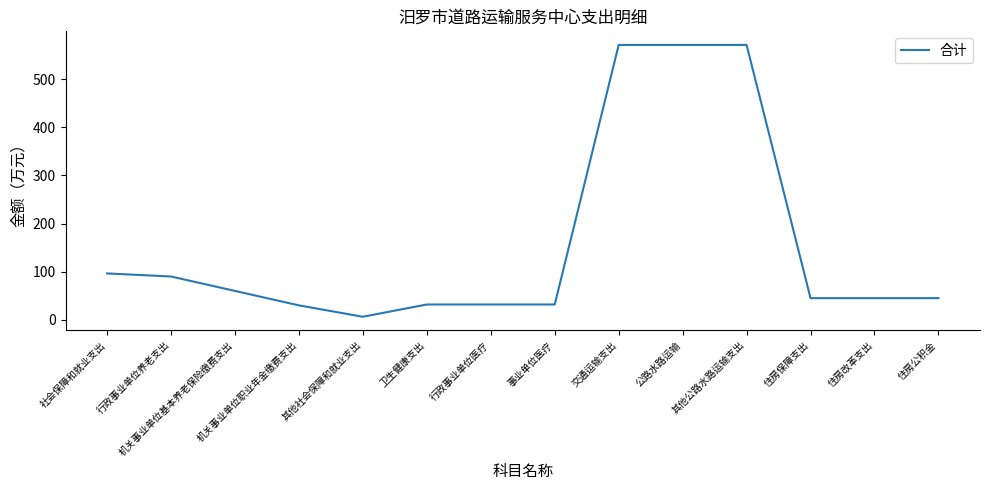

Where is the first local minimum?

其他社会保障和就业支出